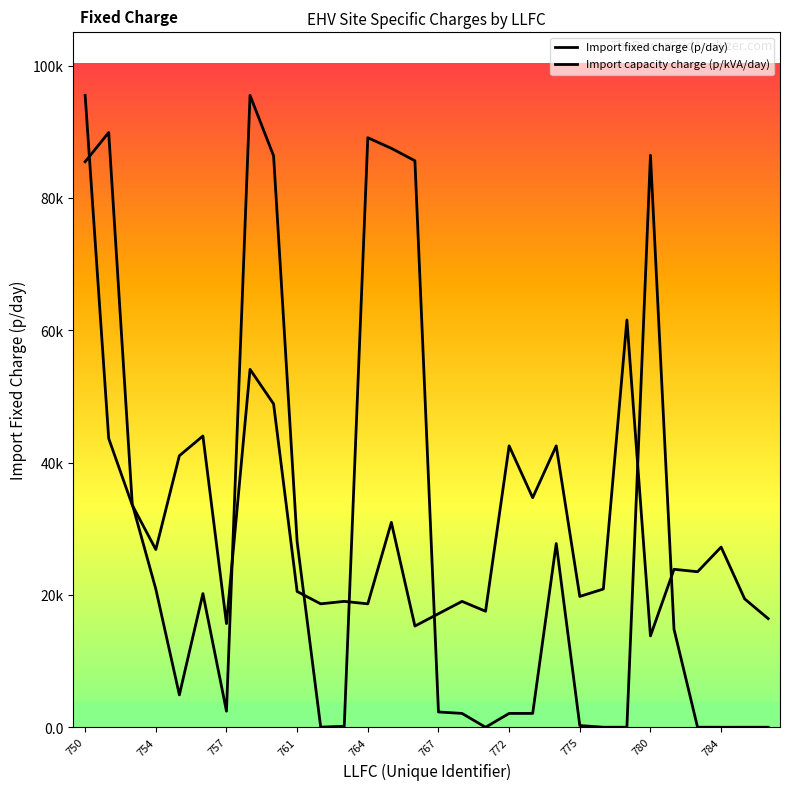

How many interior local valleys does the Import fixed charge (p/day) series have?

6